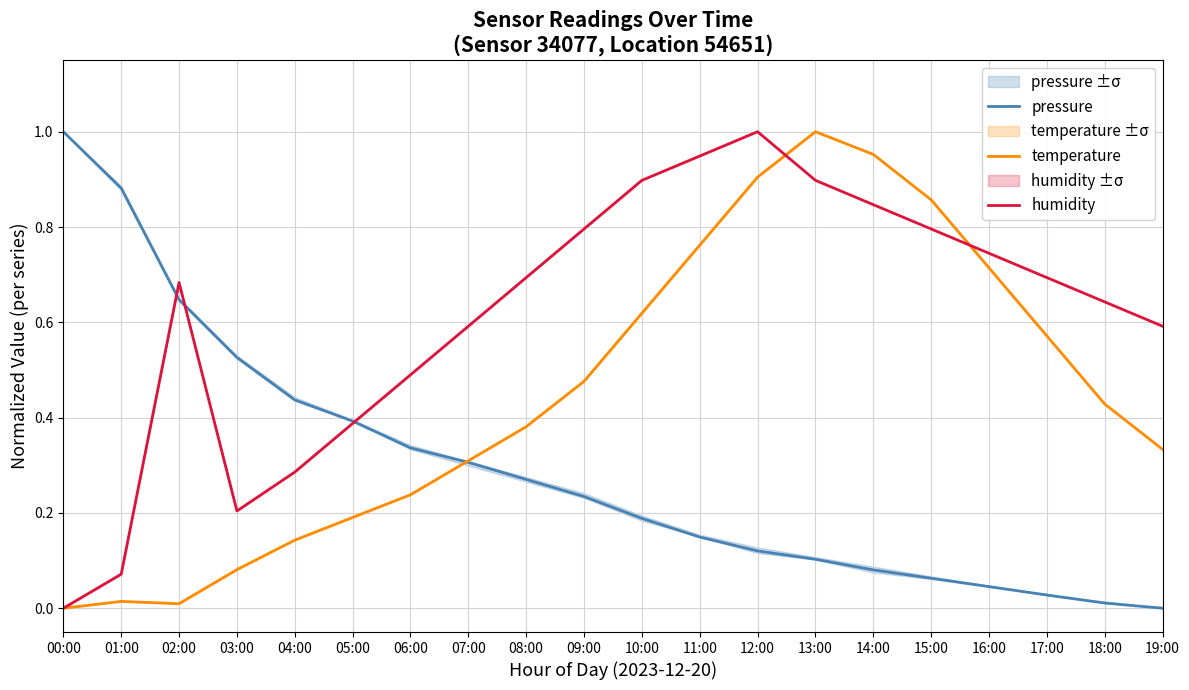

Is the value of humidity at 07:00 greater than the value of temperature at 12:00?

No